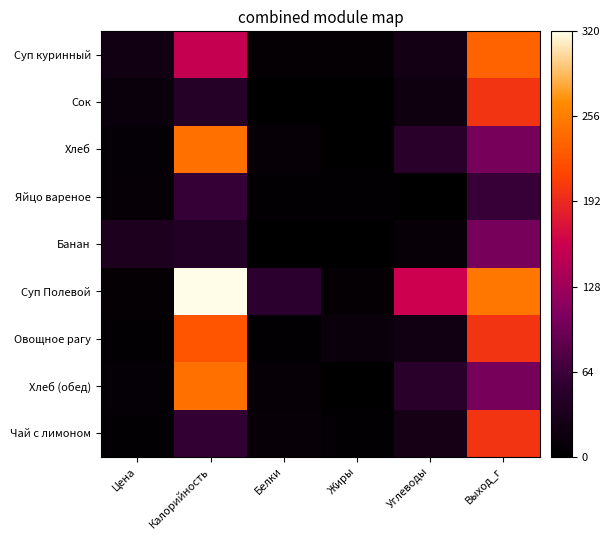

How many data points does each series have?

6